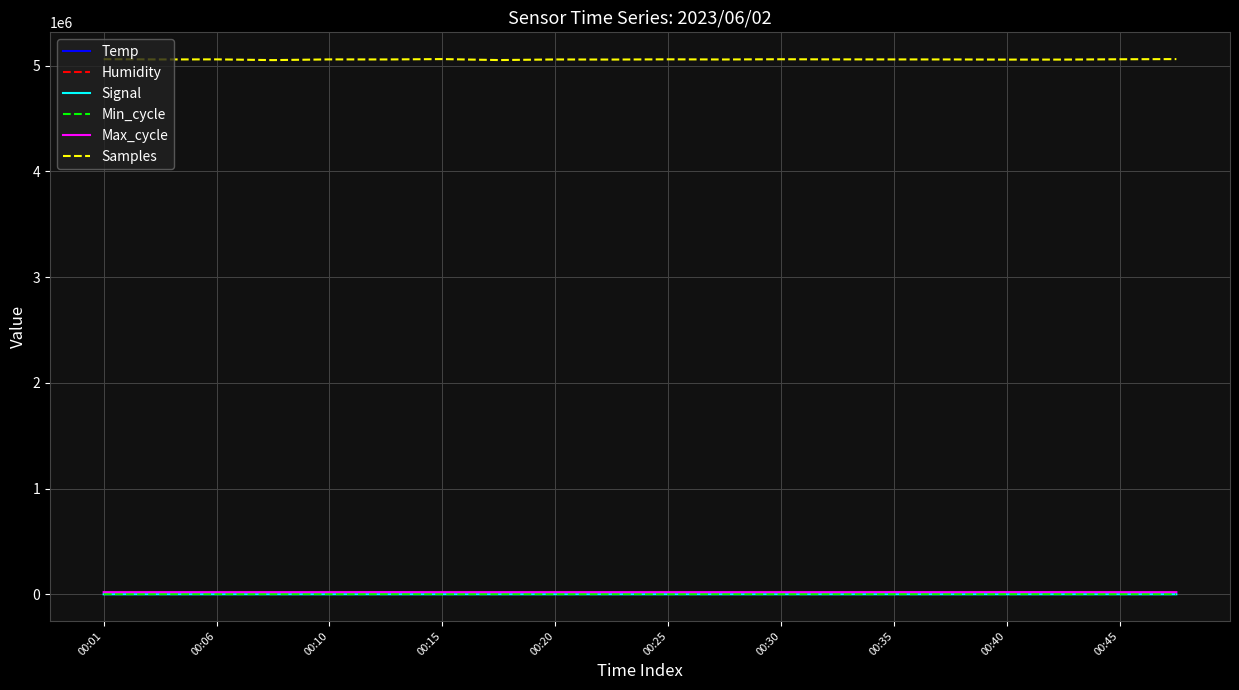

Which series has the largest range (max minus min)?

Samples